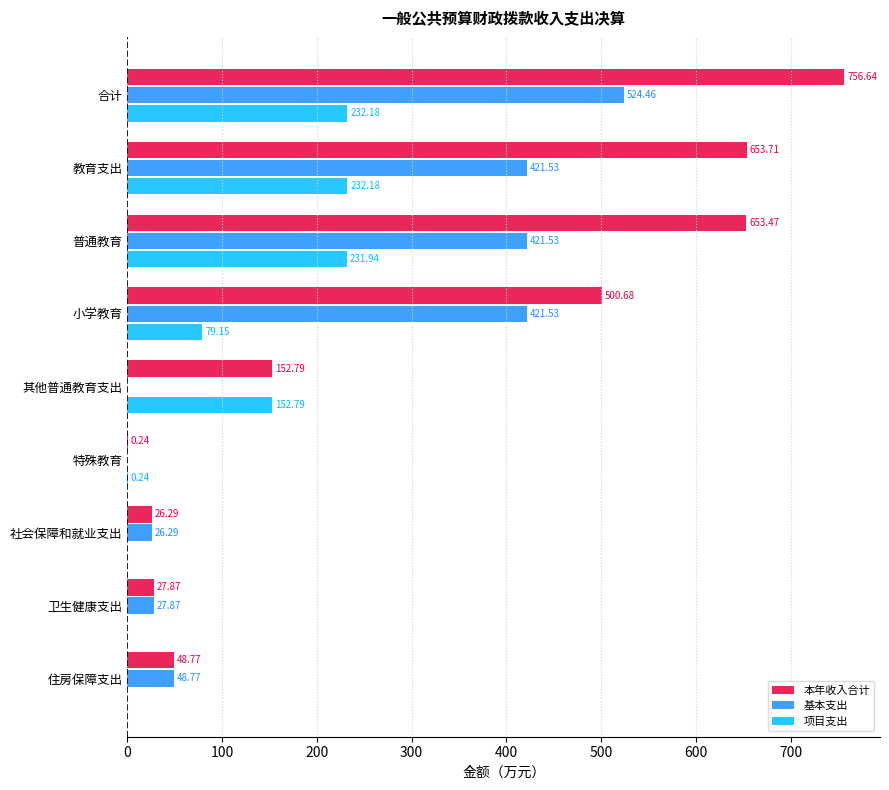

Is the value of 项目支出 at 社会保障和就业支出 greater than the value of 本年收入合计 at 卫生健康支出?

No